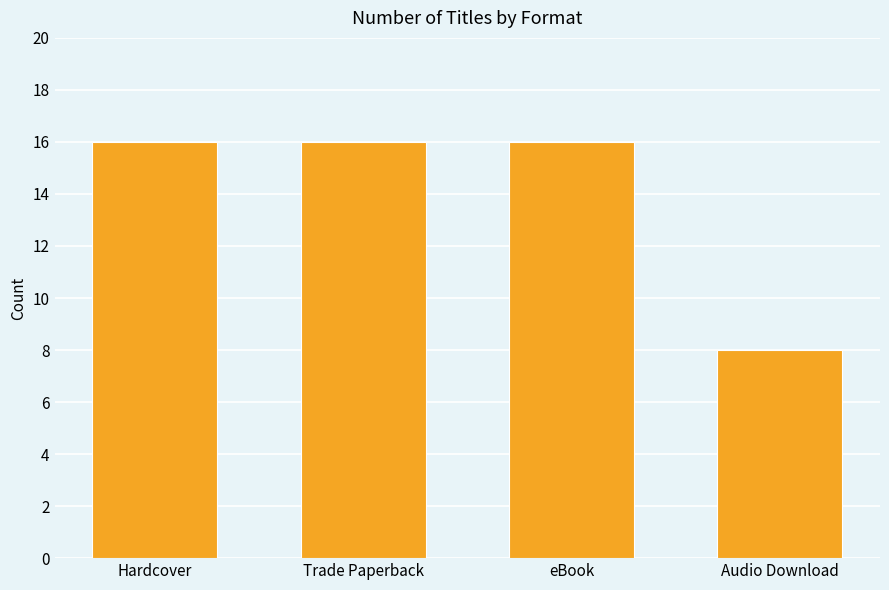

Reading left to right, transcribe all the data shown in this chart.

Hardcover=16	Trade Paperback=16	eBook=16	Audio Download=8